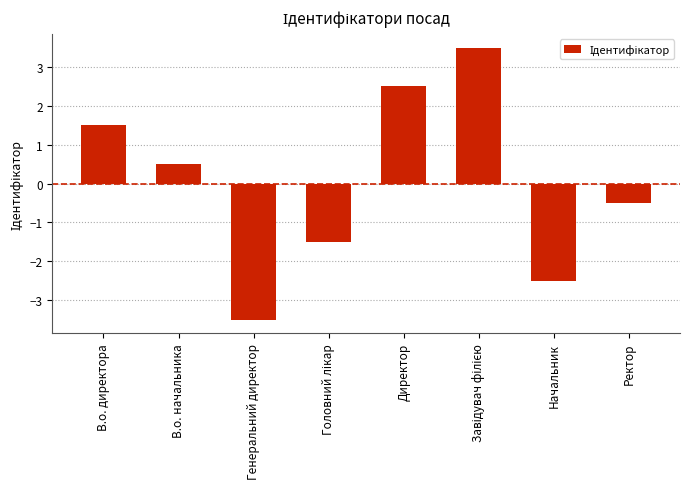

At which category does the chart reach its minimum across all series?

Генеральний директор